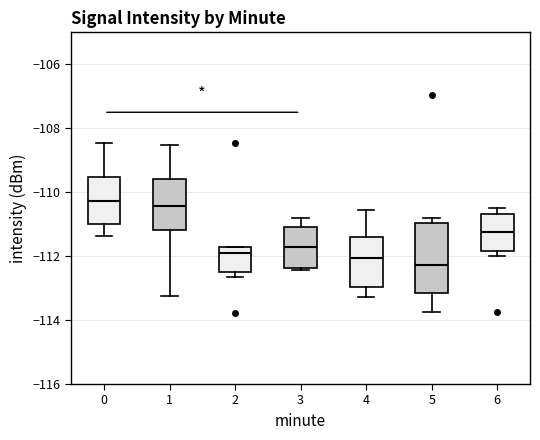

Where is the upper edge of the box at x = 3 on the y-axis? The values are not printed on the chart, so give them approximately, as read against the axis.

-111.0